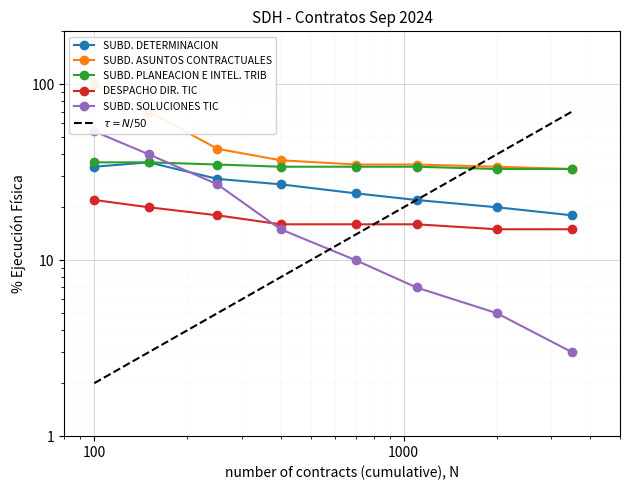

Reading left to right, extract all data points from this chart.

SUBD. DETERMINACION: 34	36	29	27	24	22	20	18
SUBD. ASUNTOS CONTRACTUALES: 100	70	43	37	35	35	34	33
SUBD. PLANEACION E INTEL. TRIB: 36	36	35	34	34	34	33	33
DESPACHO DIR. TIC: 22	20	18	16	16	16	15	15
SUBD. SOLUCIONES TIC: 54	40	27	15	10	7	5	3
$\tau = N/50$: 2	3	5	8	14	22	40	70